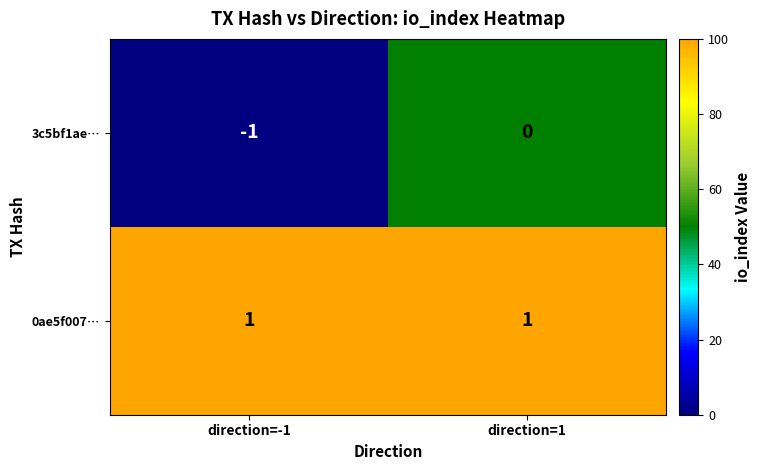

List the series in order of their peak value, highest first.

0ae5f007…, 3c5bf1ae…